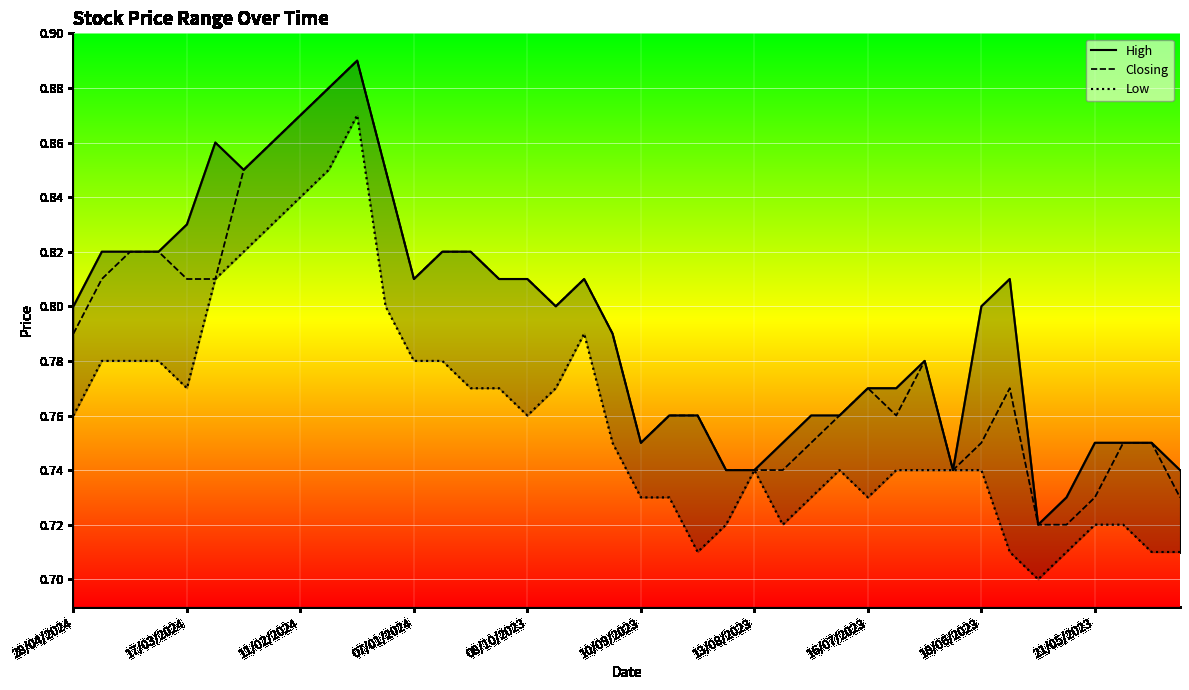

What is the sum of all Closing values?

31.5